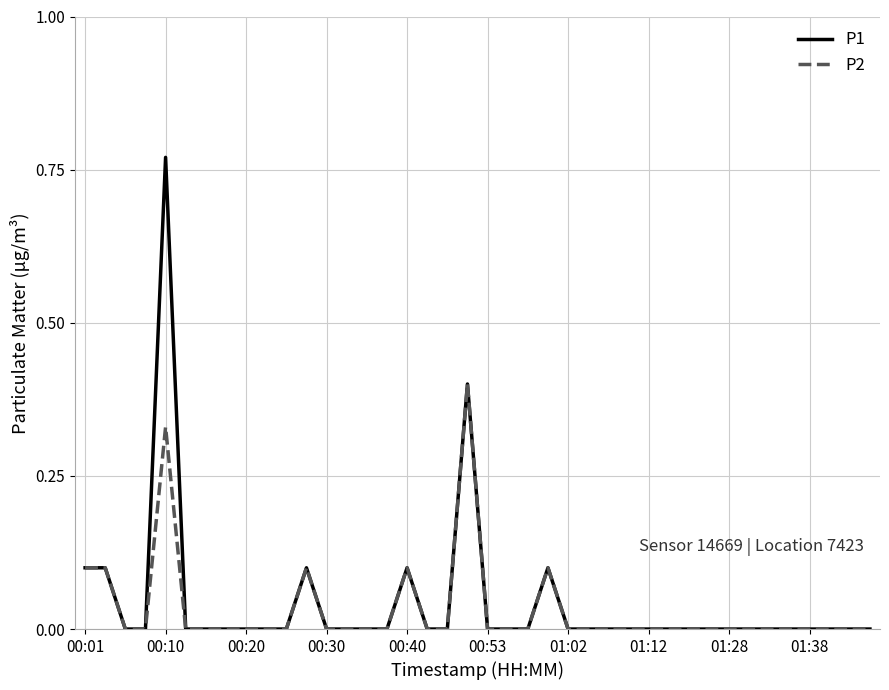

List the series in order of their peak value, lowest first.

P2, P1